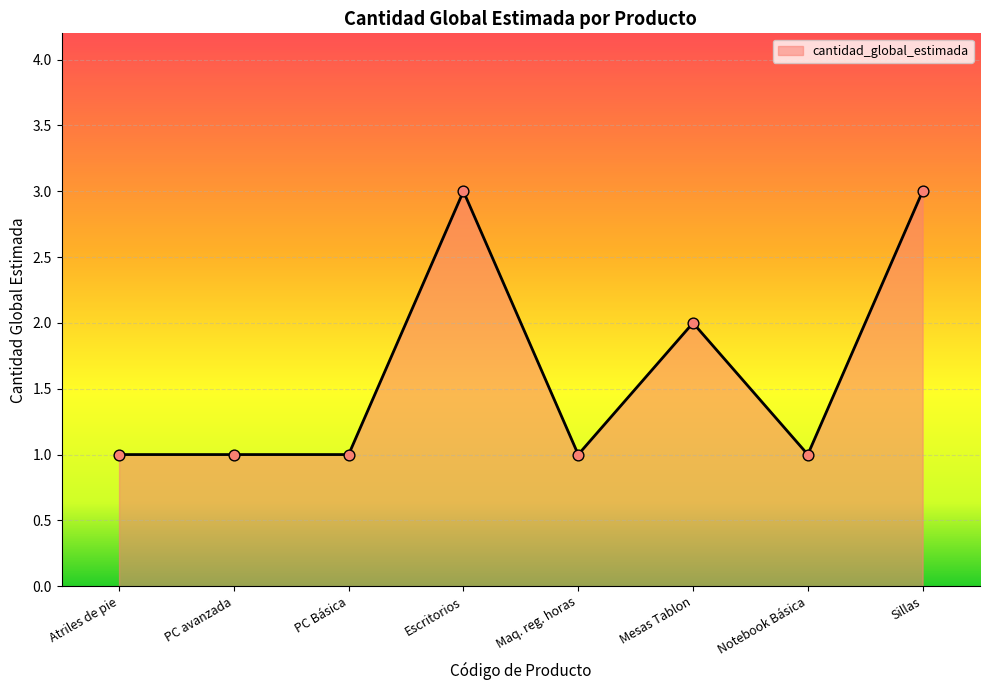

Approximately how many times larger is the value at PC Básica compared to PC avanzada?

1.0